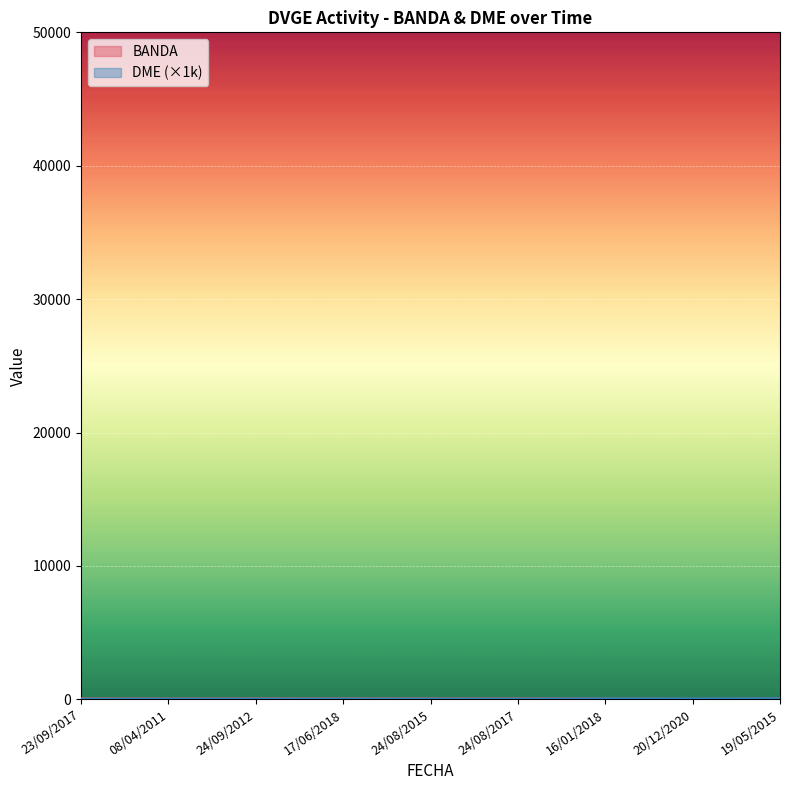

Reading left to right, extract all data points from this chart.

BANDA: 23/09/2017=40.0	08/04/2011=30.0	24/09/2012=40.0	17/06/2018=40.0	24/08/2015=40.0	24/08/2017=40.0	16/01/2018=40.0	20/12/2020=20.0	19/05/2015=40.0
DME_numeric: 23/09/2017=8.1	08/04/2011=12.0	24/09/2012=12.0	17/06/2018=17.0	24/08/2015=17.0	24/08/2017=17.1	16/01/2018=39.0	20/12/2020=38.0	19/05/2015=46.1